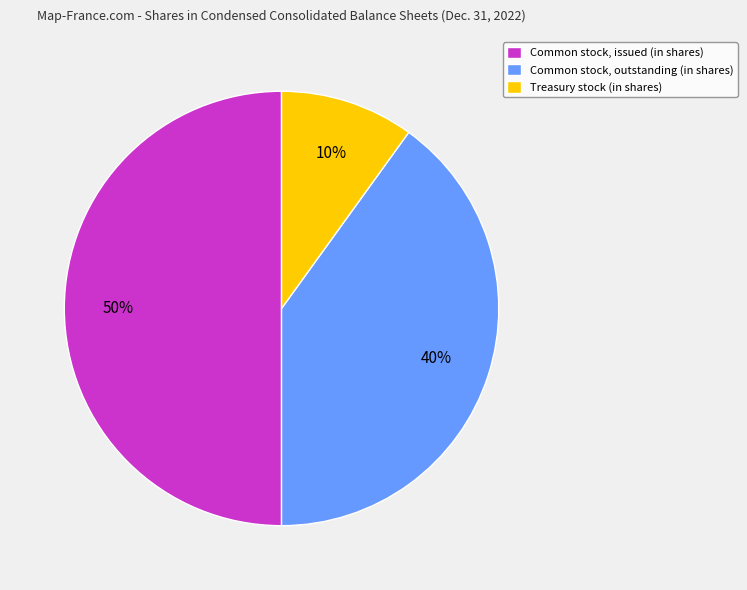

Rank the categories by value from lowest to highest.

Treasury stock (in shares), Common stock, outstanding (in shares), Common stock, issued (in shares)